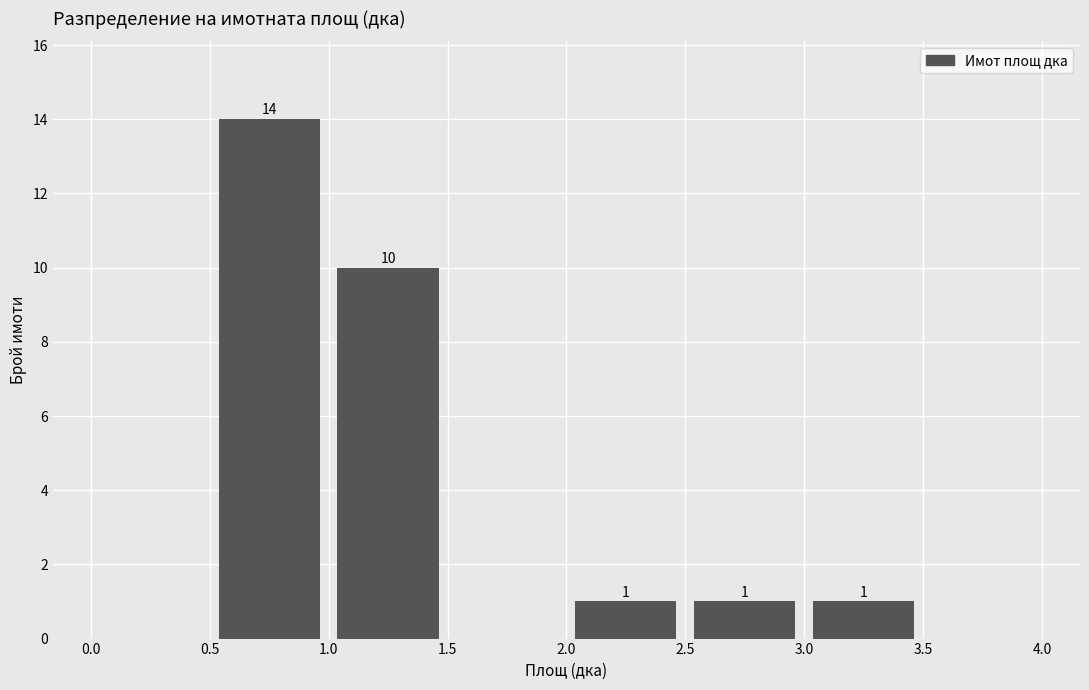

Which range on the x-axis has the tallest bar?

0.5 to 1.0